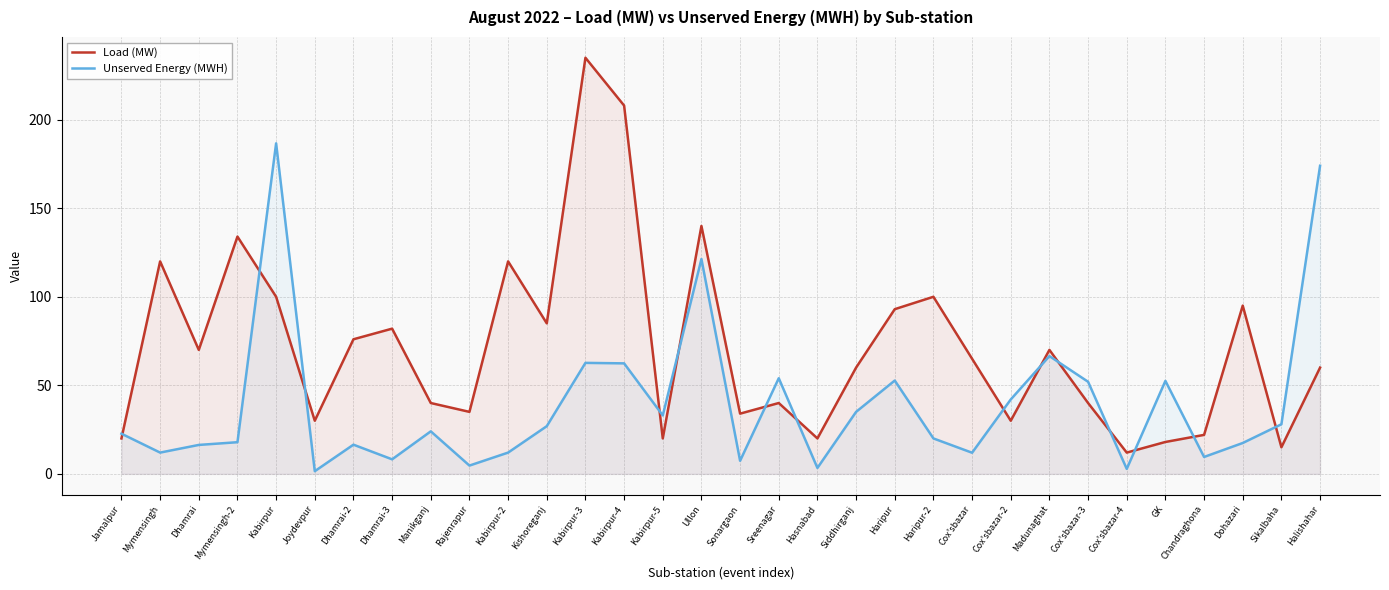

What are all the series names shown in the legend?

Load (MW), Unserved Energy (MWH)